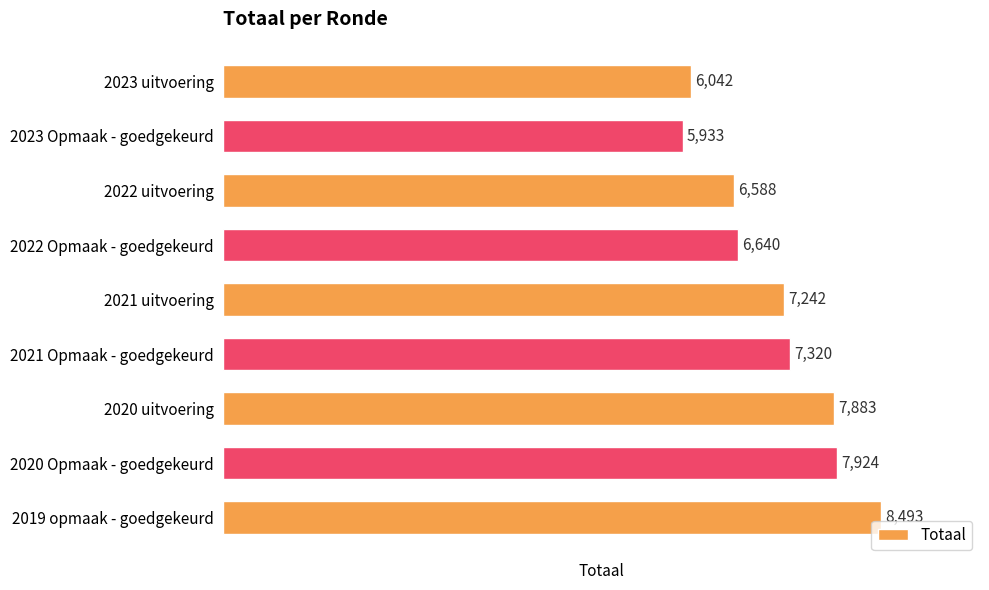

What is the smallest value displayed?

5933